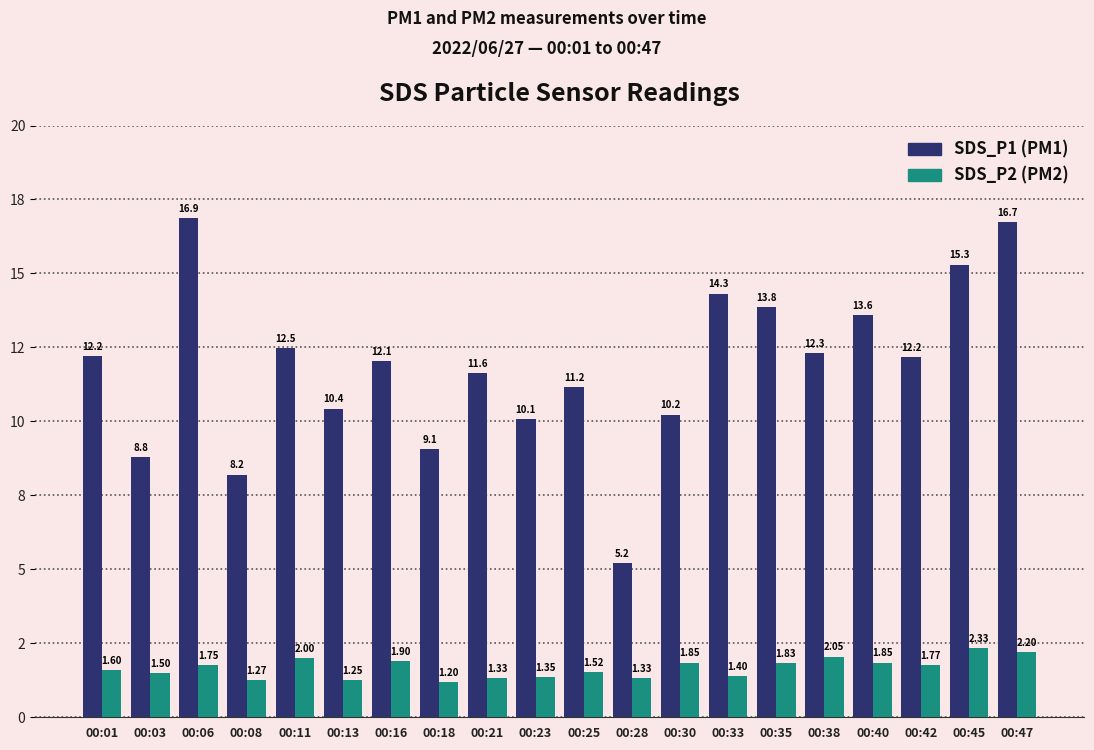

What is the smallest value displayed?

1.2